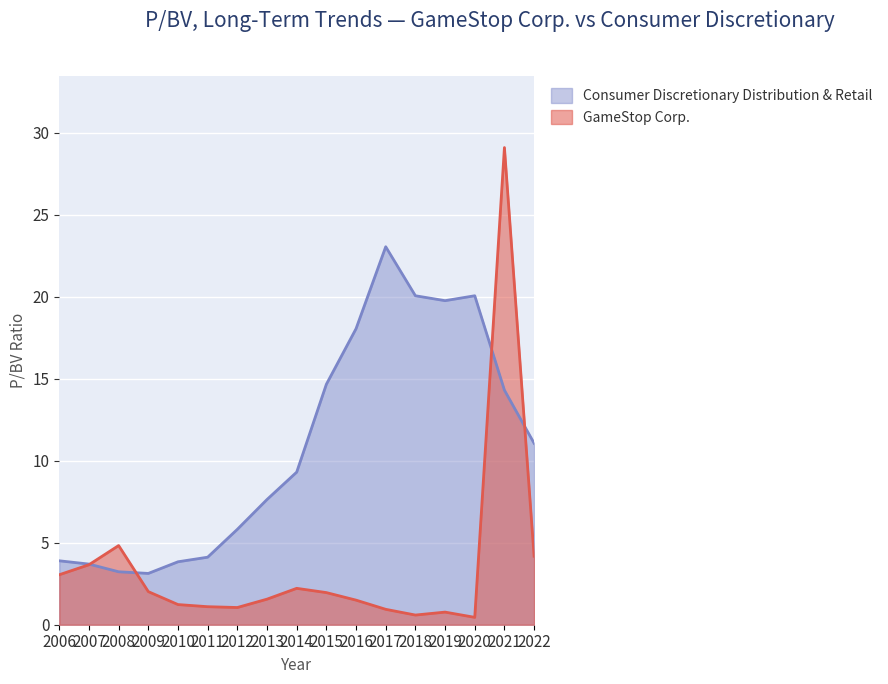

How many interior local peaks does the GameStop Corp. series have?

4